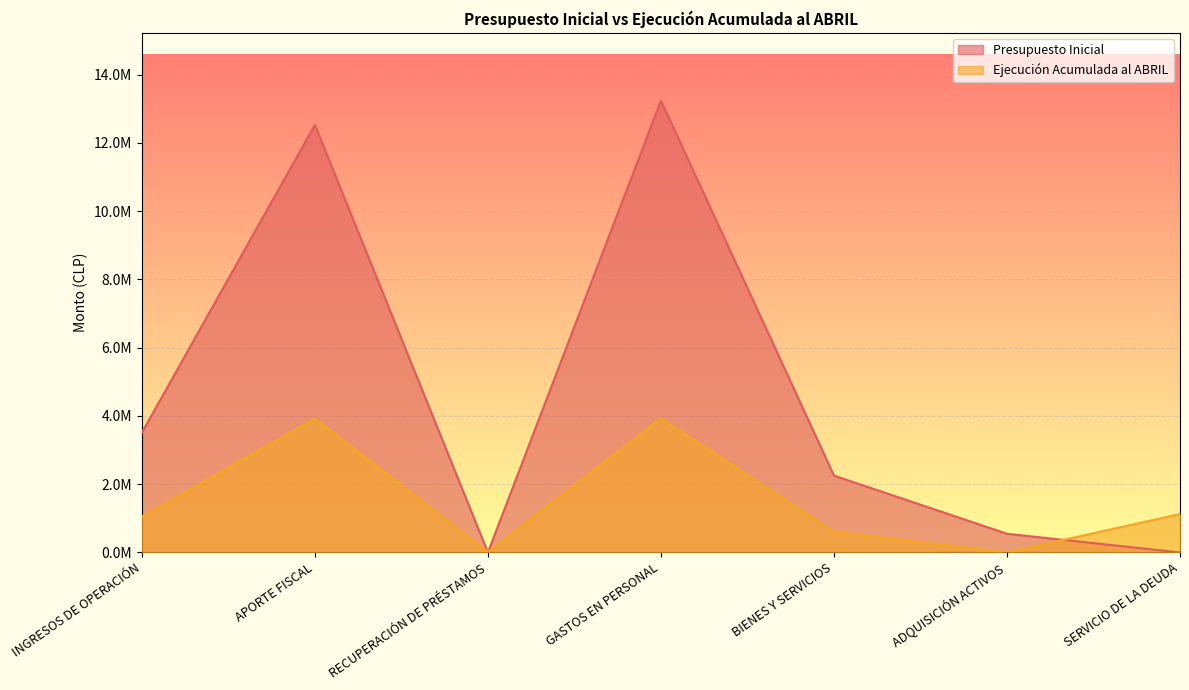

Rank the series at GASTOS EN PERSONAL from lowest to highest value.

Ejecución Acumulada al ABRIL, Presupuesto Inicial